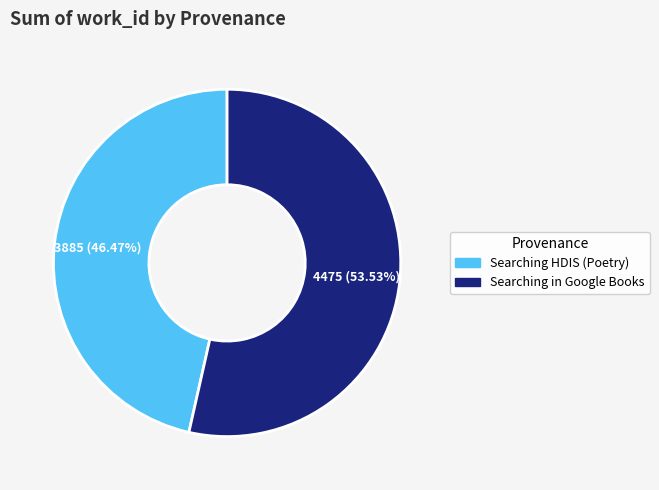

What percentage is the Searching in Google Books slice, to the nearest percent?

54%